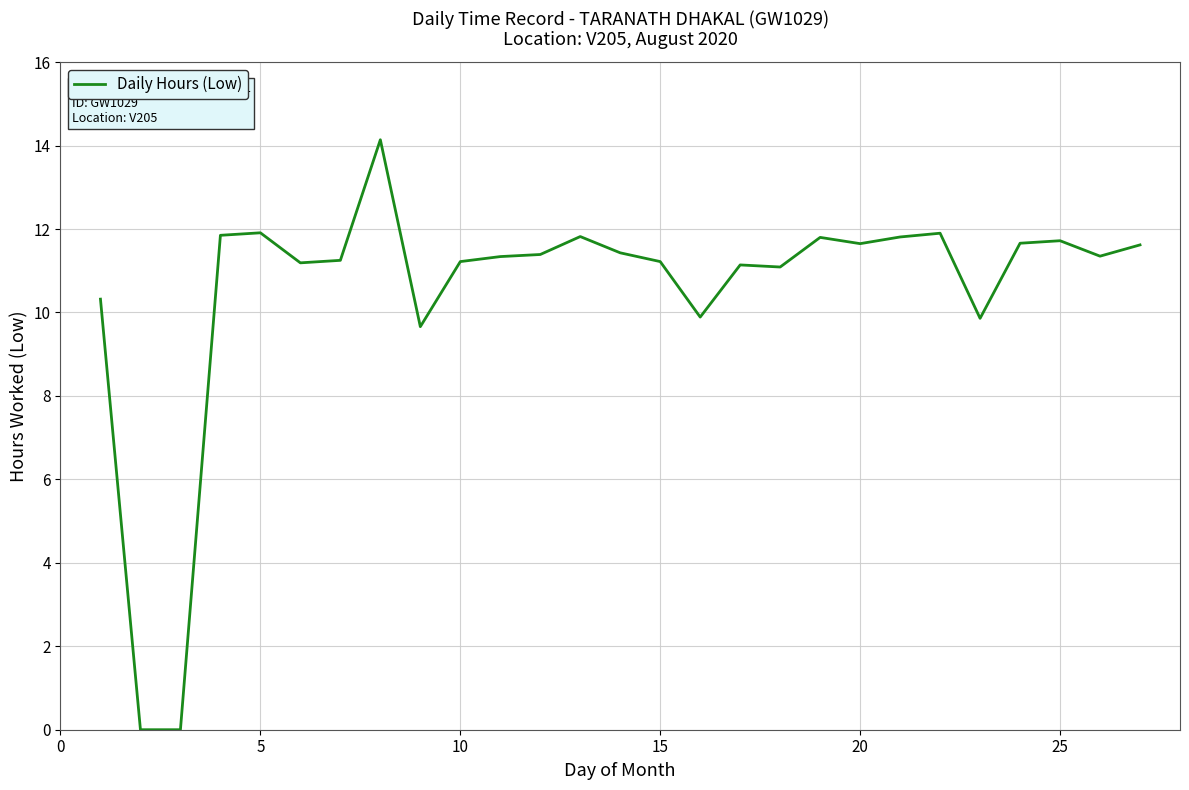

What is the average value?

10.5